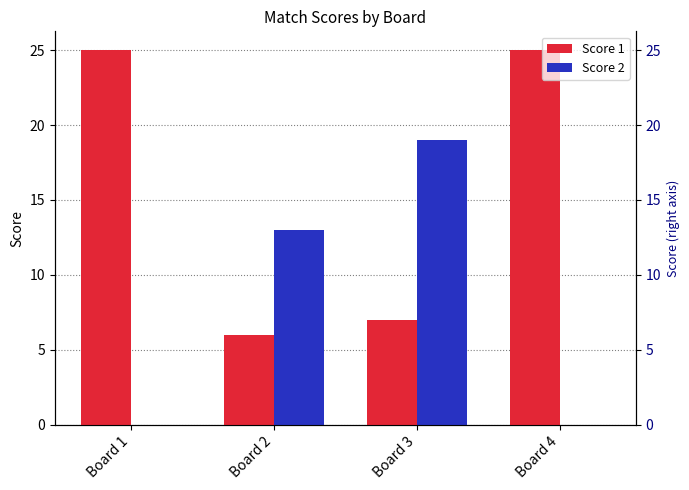

How many data points in Score 1 are less than 25?

2